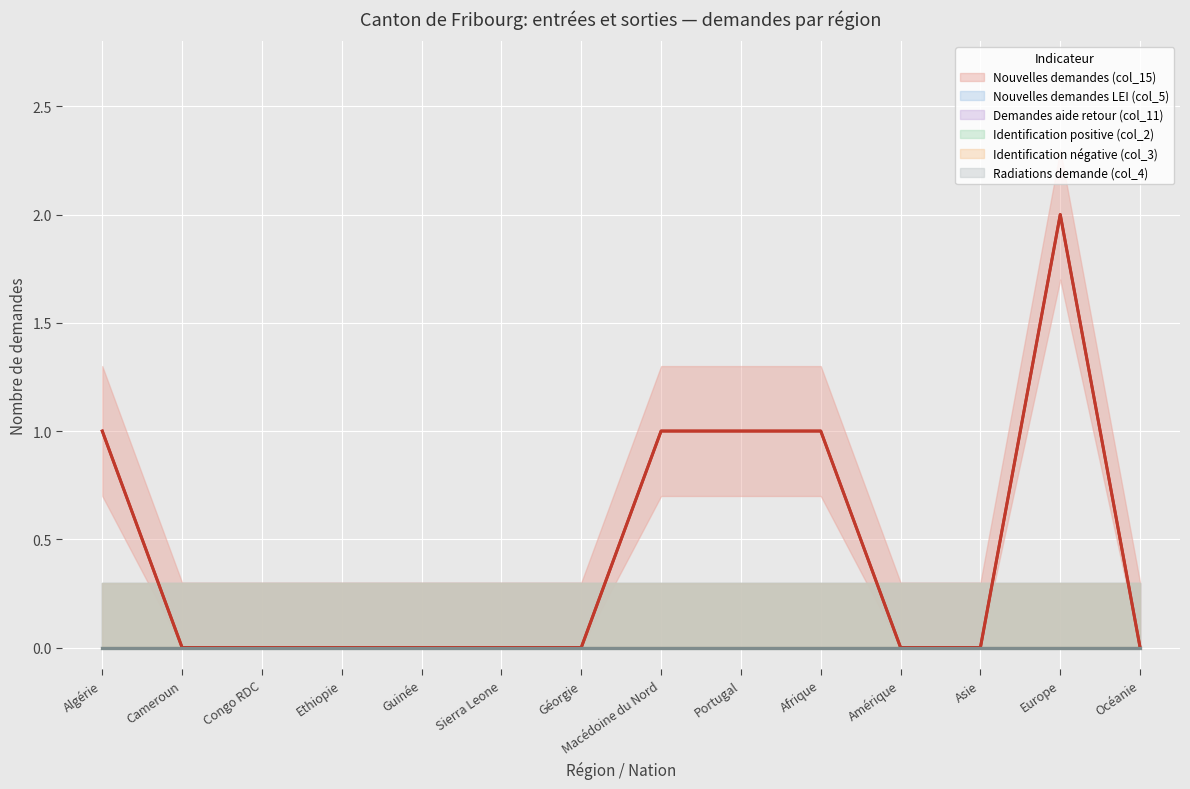

What is the greatest value displayed?

2